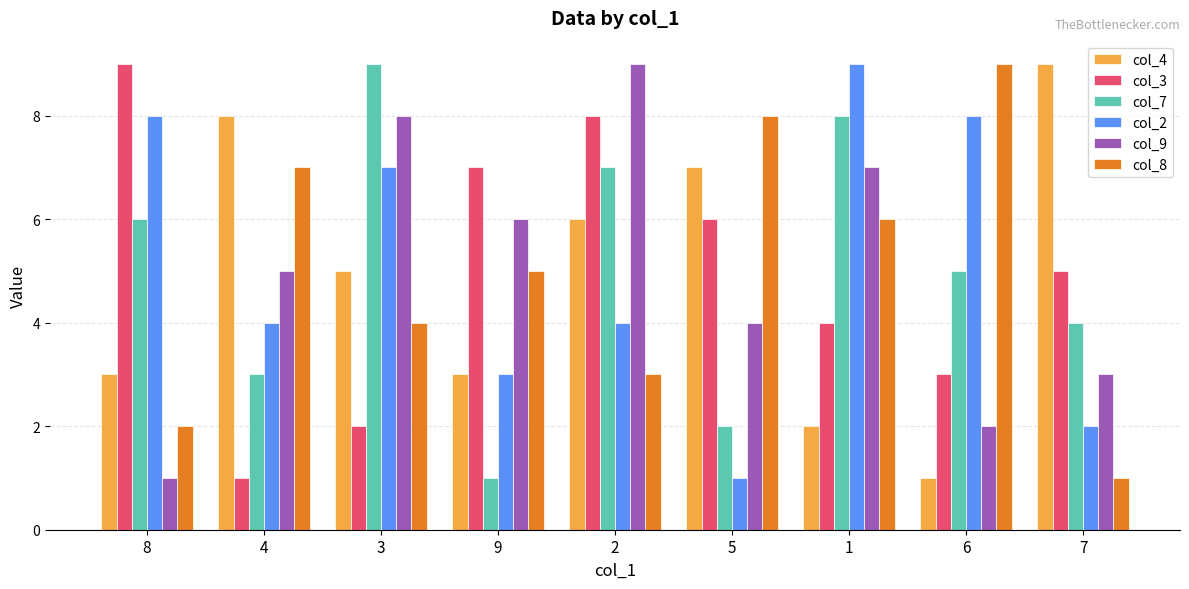

Reading left to right, transcribe all the data shown in this chart.

col_4: 3	8	5	3	6	7	2	1	9
col_3: 9	1	2	7	8	6	4	3	5
col_7: 6	3	9	1	7	2	8	5	4
col_2: 8	4	7	3	4	1	9	8	2
col_9: 1	5	8	6	9	4	7	2	3
col_8: 2	7	4	5	3	8	6	9	1